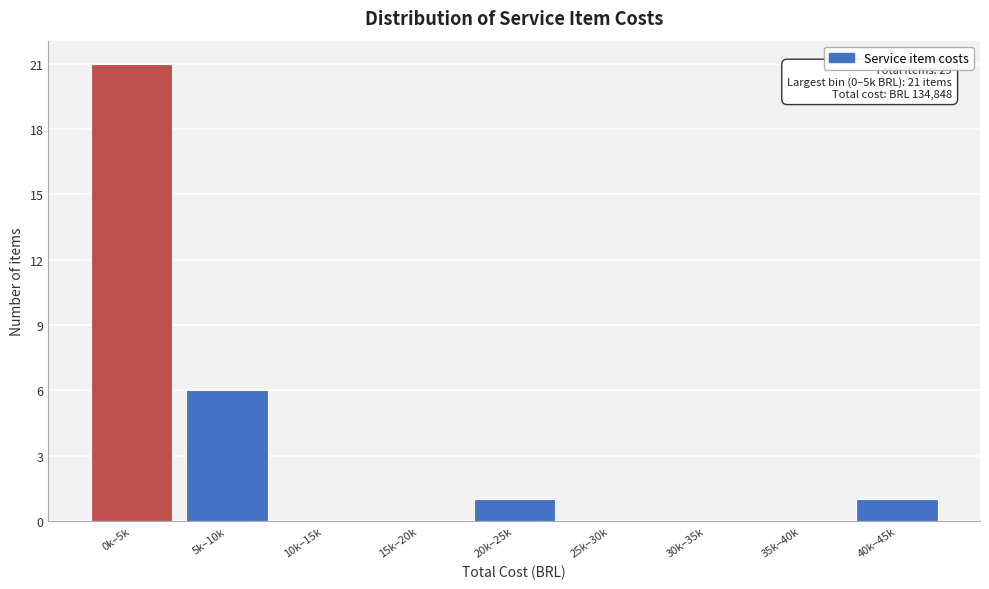

Reading right to left, extract all data points from this chart.

40k–45k=1	35k–40k=0	30k–35k=0	25k–30k=0	20k–25k=1	15k–20k=0	10k–15k=0	5k–10k=6	0k–5k=21